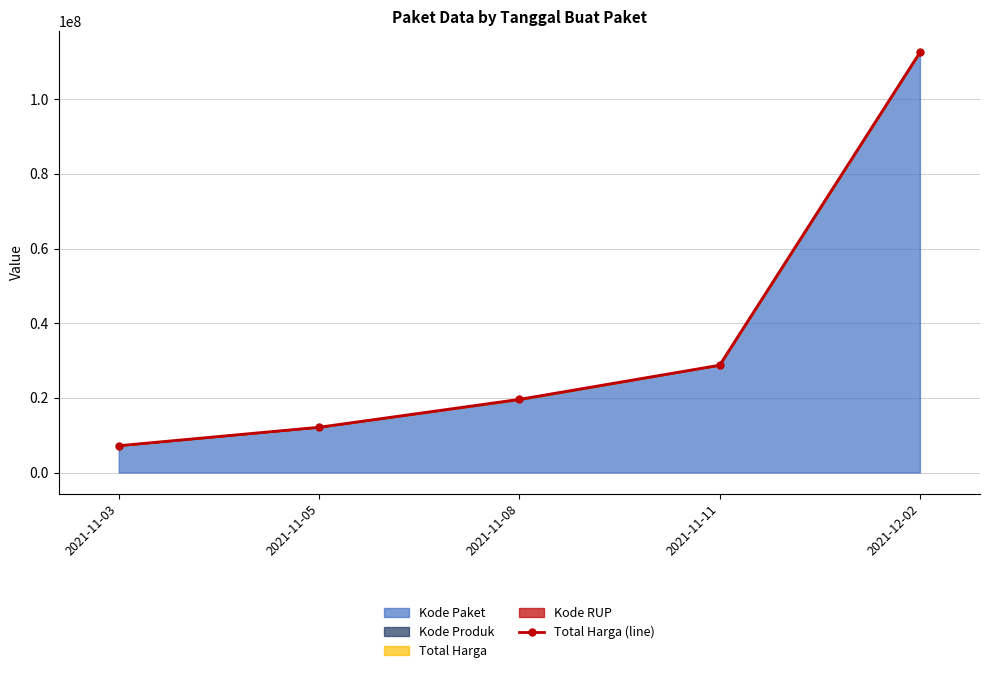

Which label corresponds to the largest value in the chart?

2021-12-02